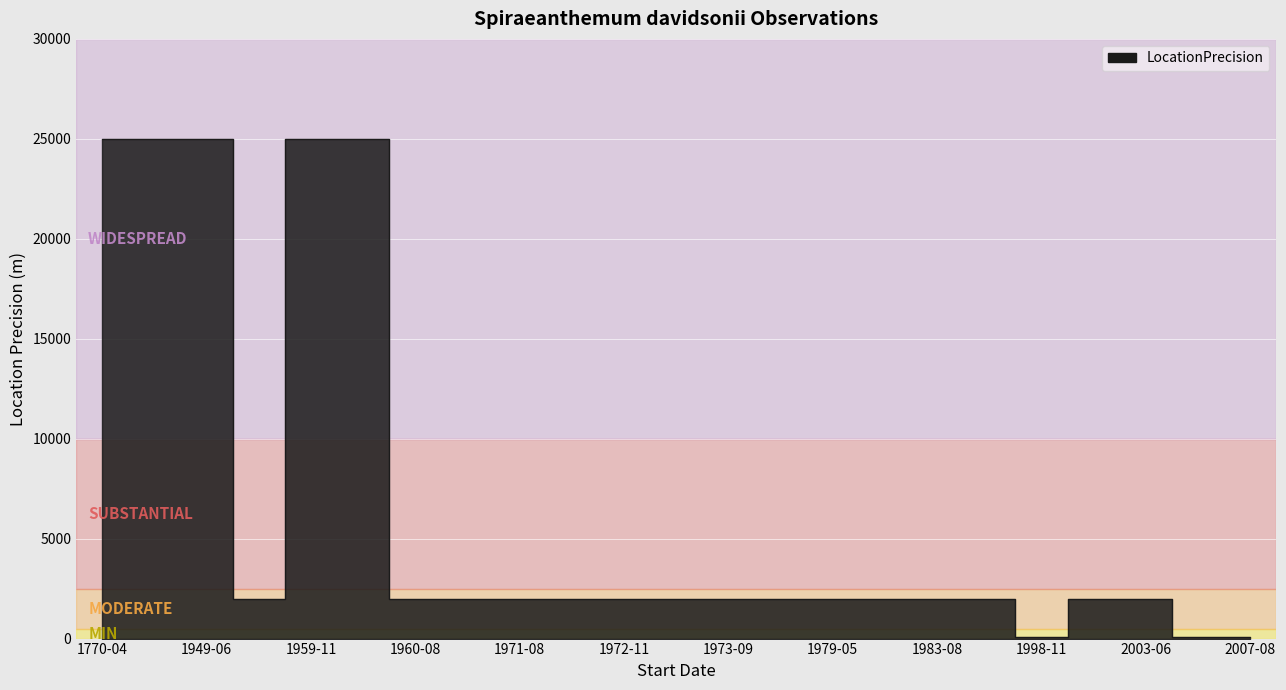

At which label is the value closest to 12550?

1972-11-09